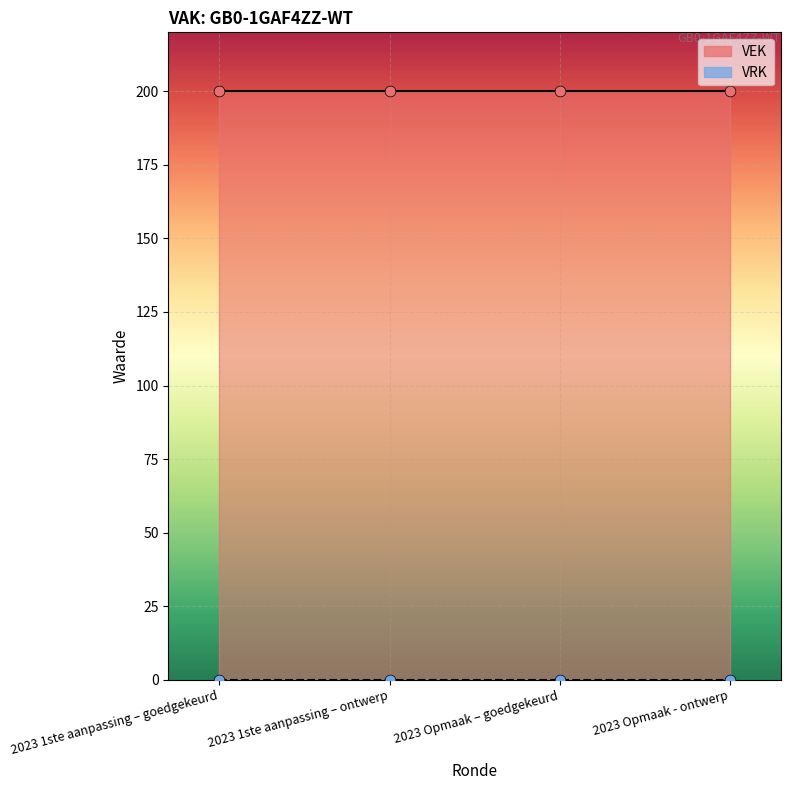

What are all the series names shown in the legend?

VEK, VRK